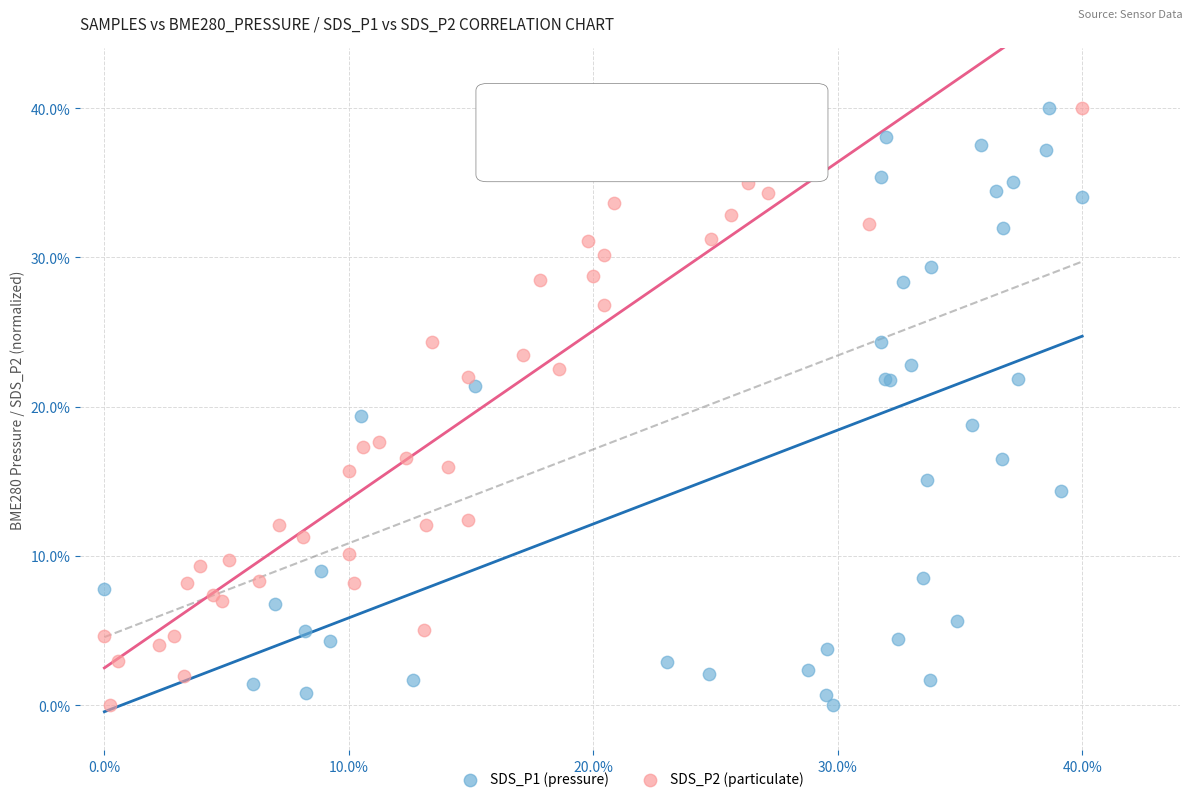

What are all the series names shown in the legend?

SDS_P1 (pressure), SDS_P2 (particulate)